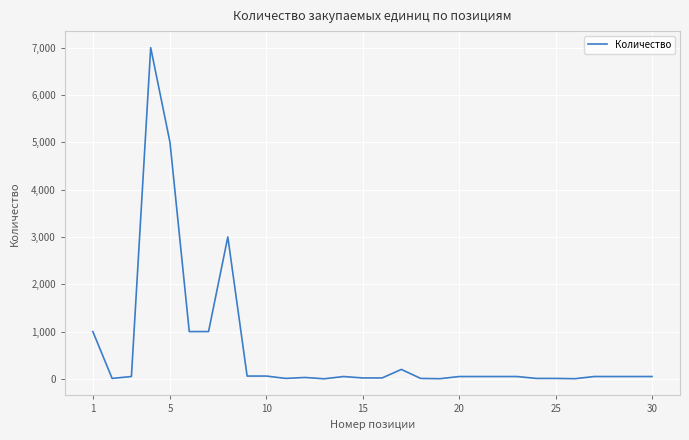

Count the number of data series in this chart.

1